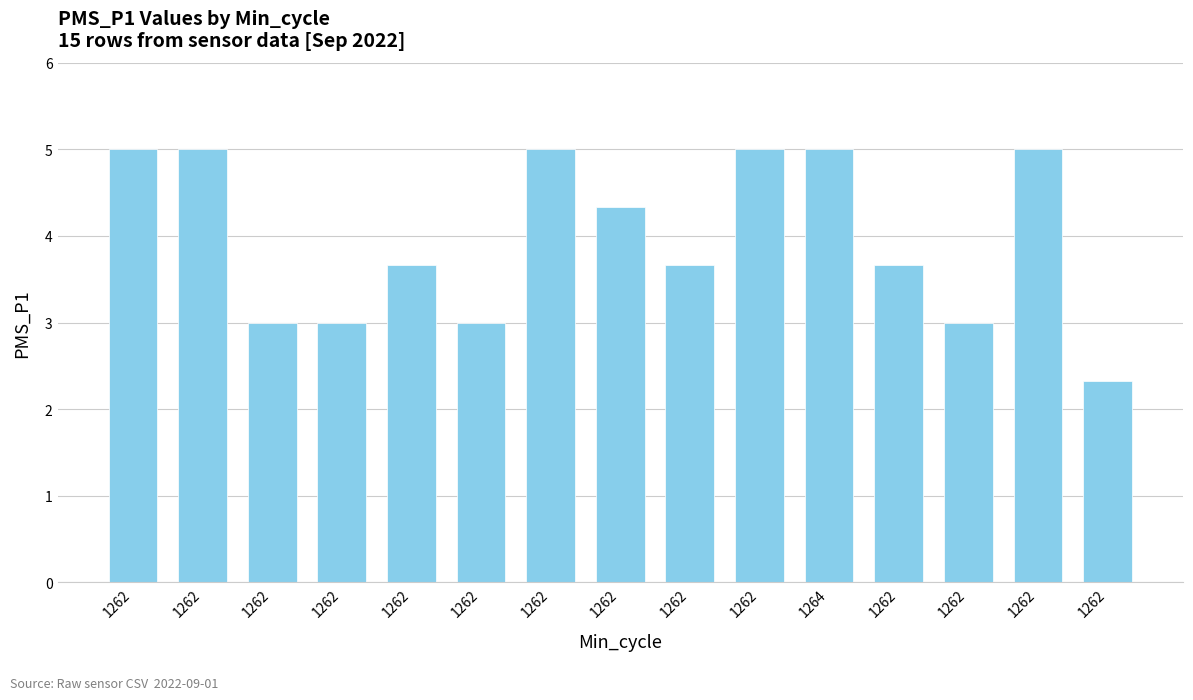

Approximately how many times larger is the value at 1262 compared to 1262?

1.4